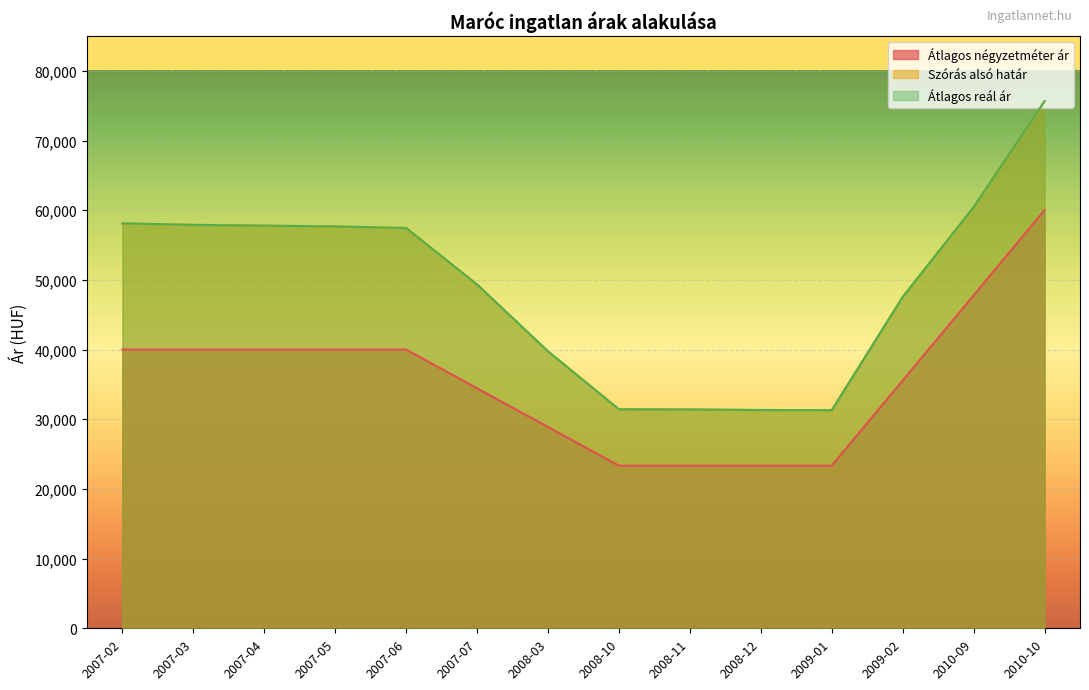

What is the maximum value shown in the chart?

75641